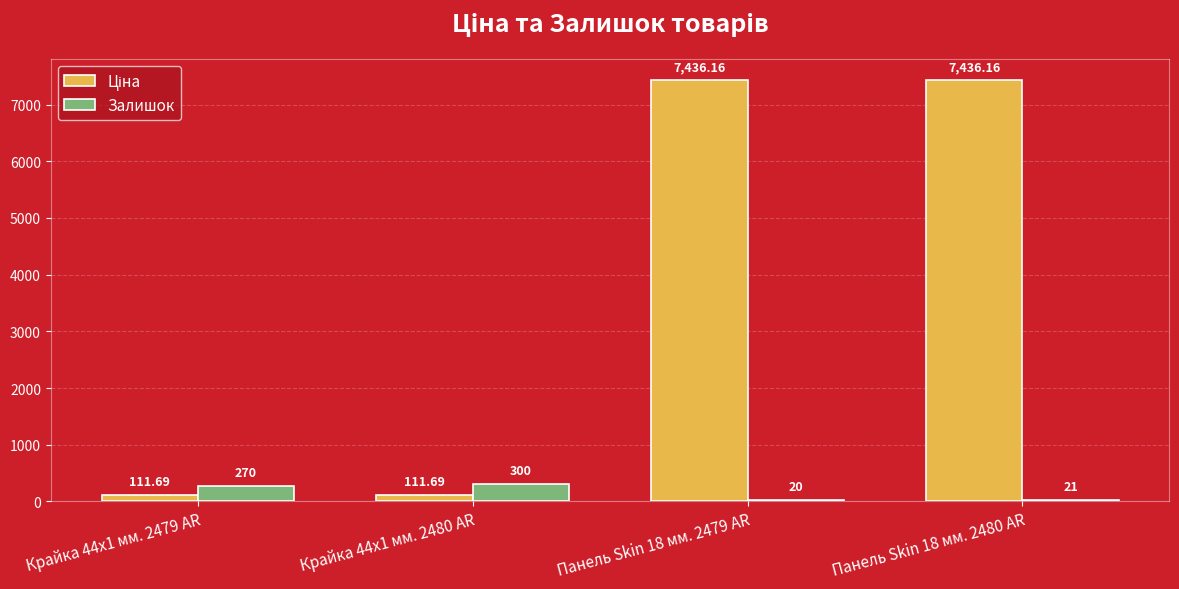

At which category is the sum across all series the highest?

Панель Skin 18 мм. 2480 AR